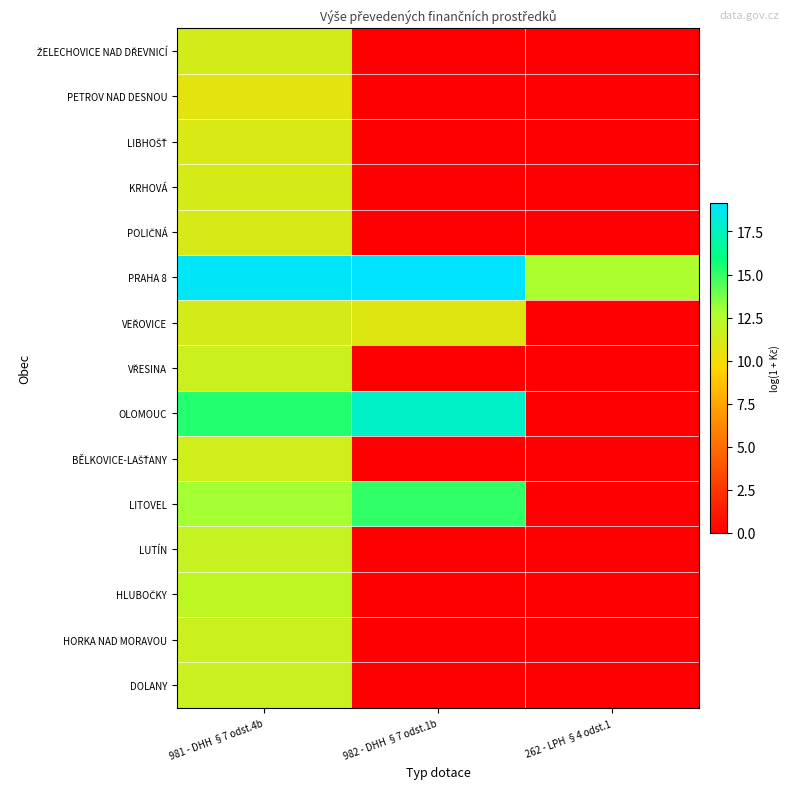

What is the greatest value displayed?

19.1